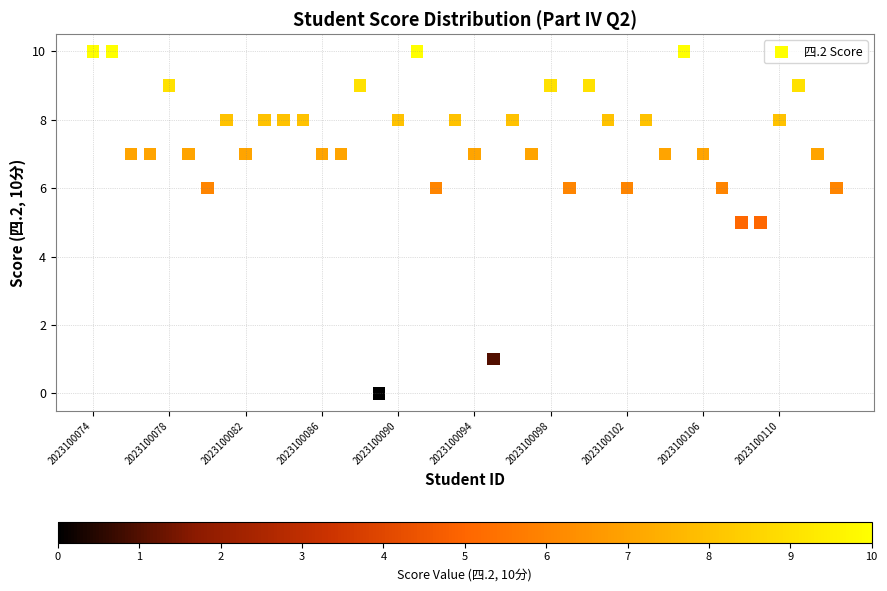

What is the range of Y values (max minus min)?

10